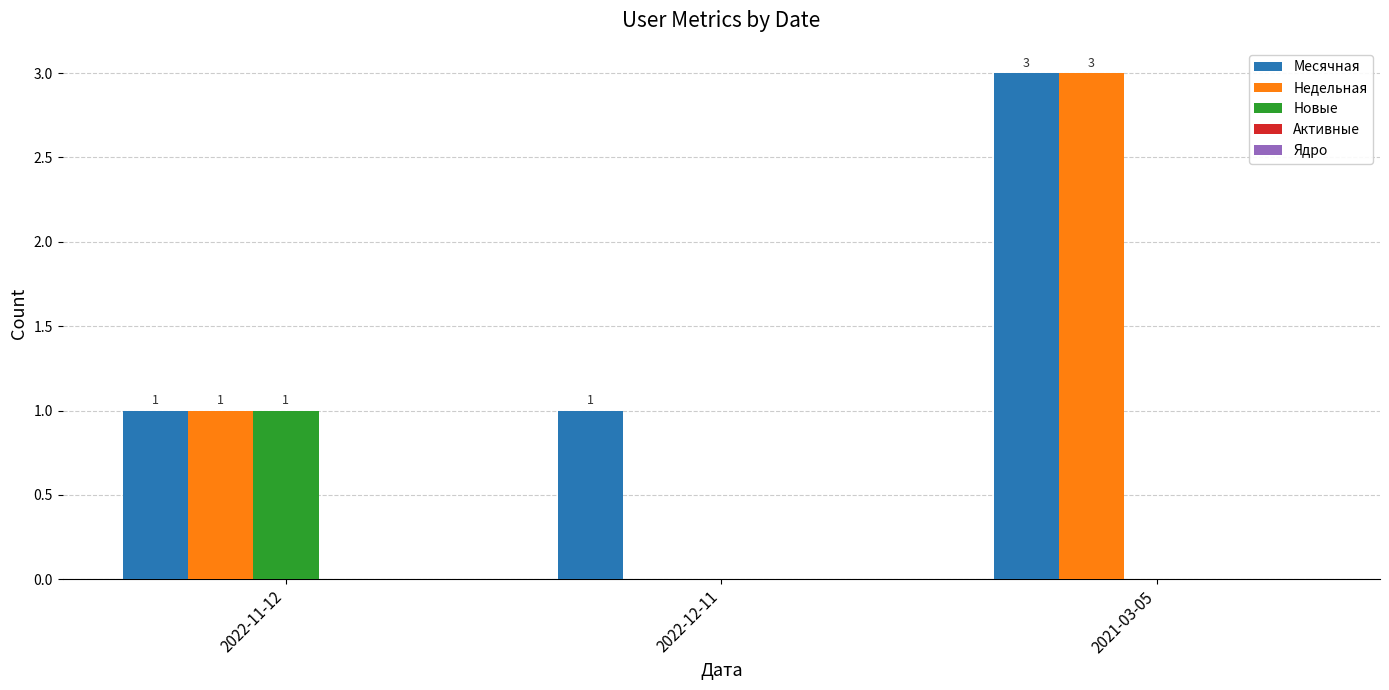

What is the maximum value for Месячная?

3